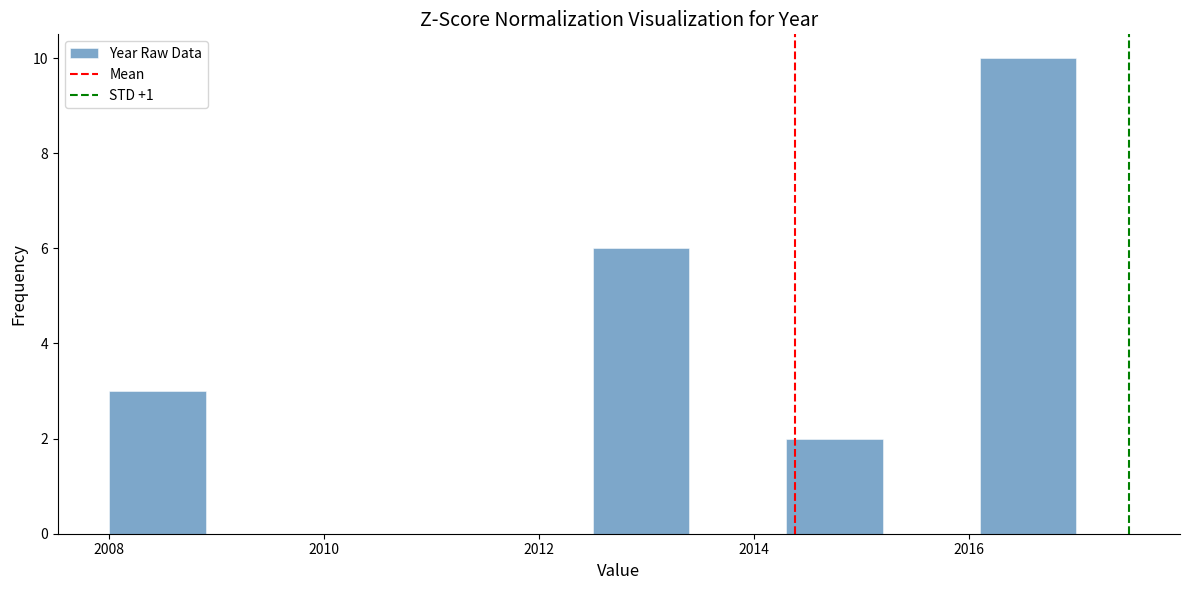

How tall is the bar that spans 2008.0 to 2008.9 on the x-axis? Neither the bar edges nor the heights are printed on the chart, so give them approximately, as read against the axes.

3